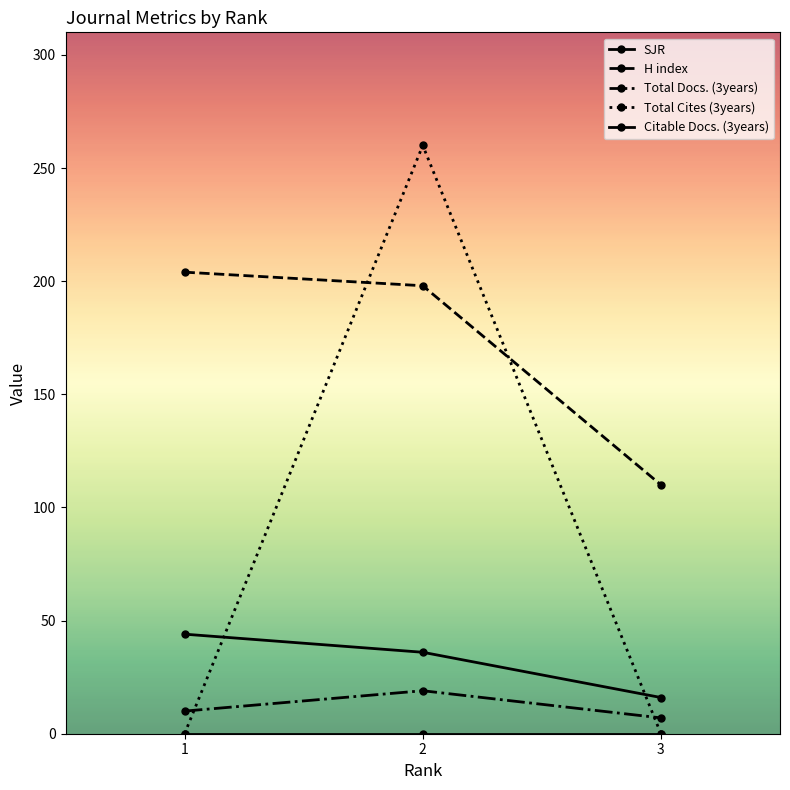

Which category has the highest value across all series?

2